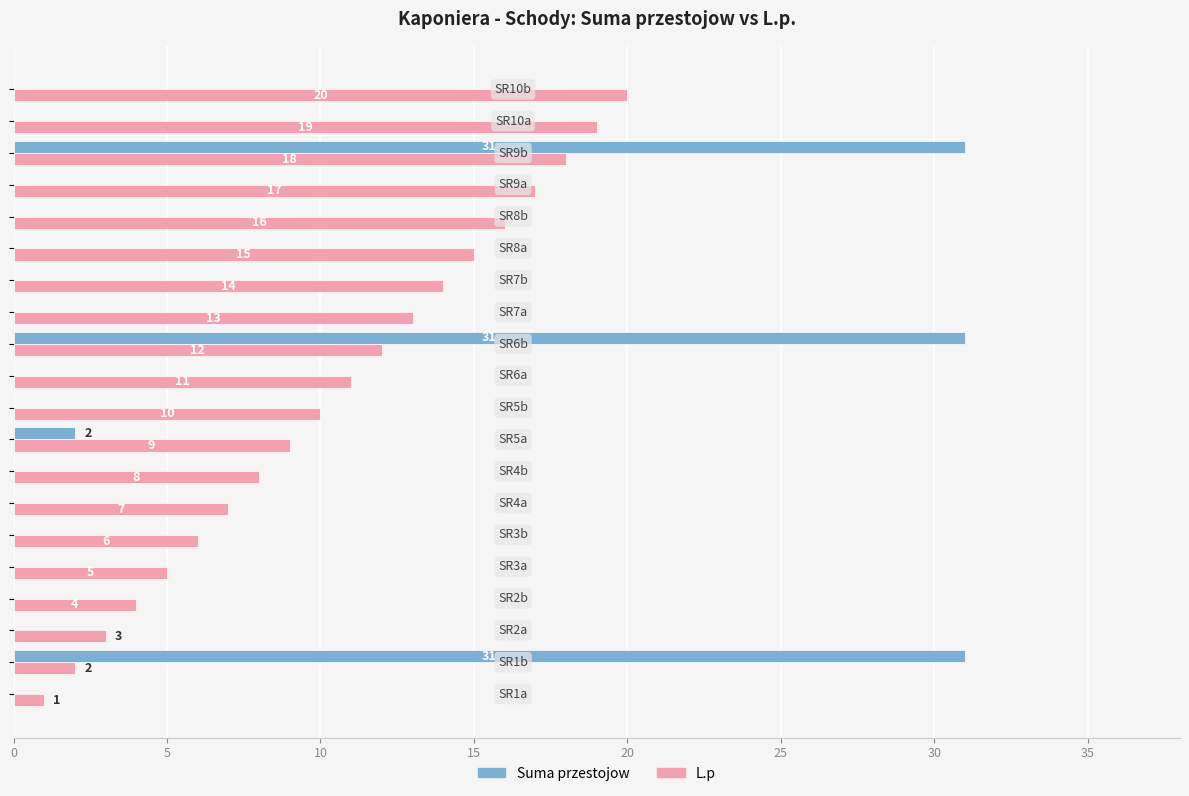

Which series has the largest total across all categories?

L.p